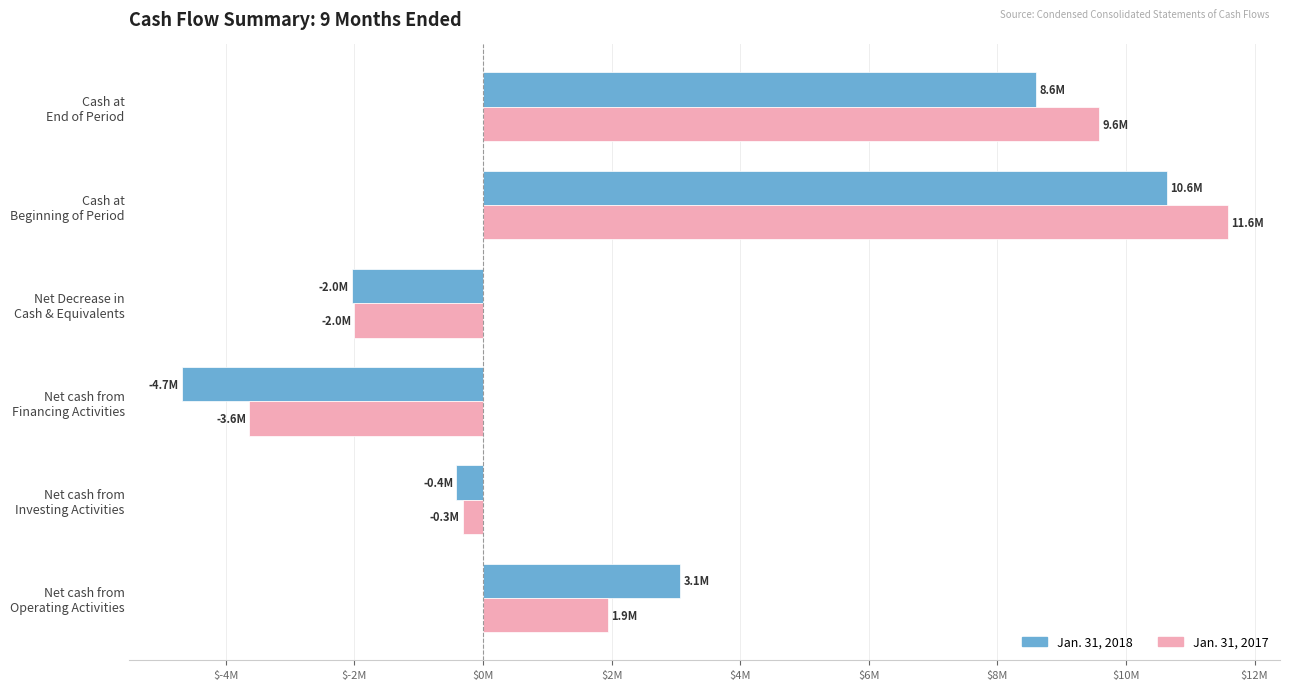

What is the maximum value for Jan. 31, 2018?

10631903